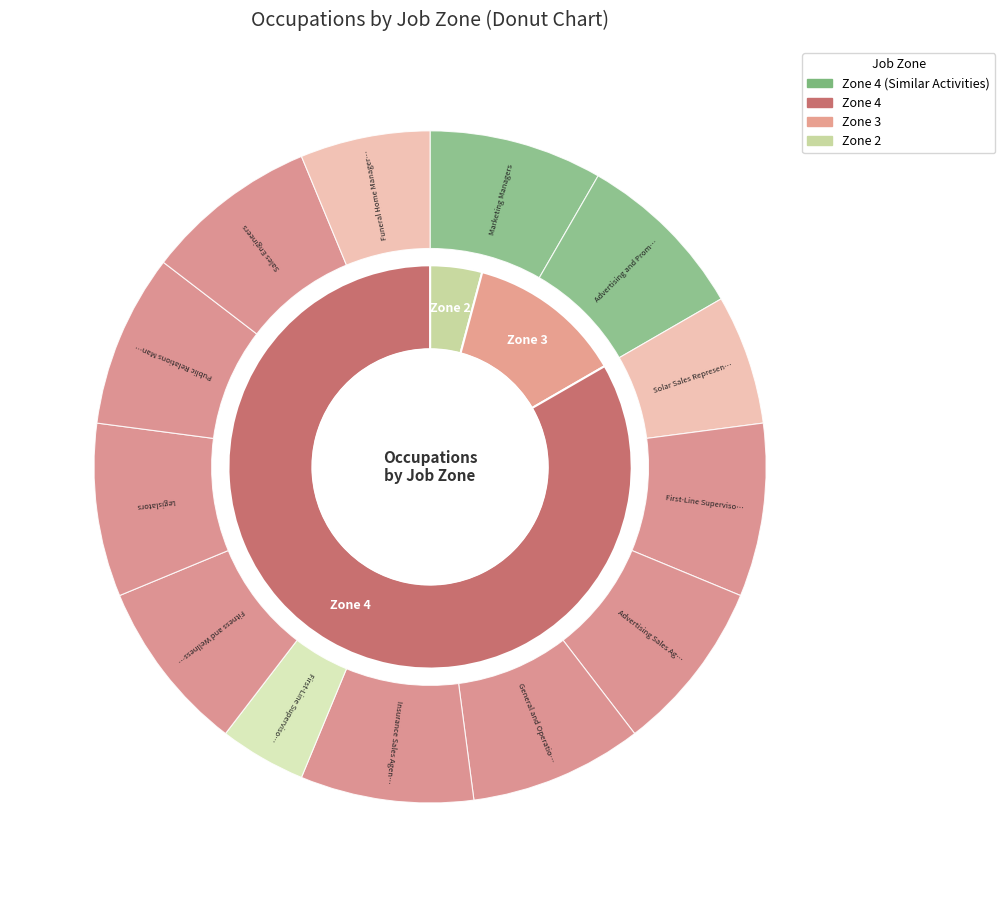

Is General and Operations Managers the majority of the pie?

No